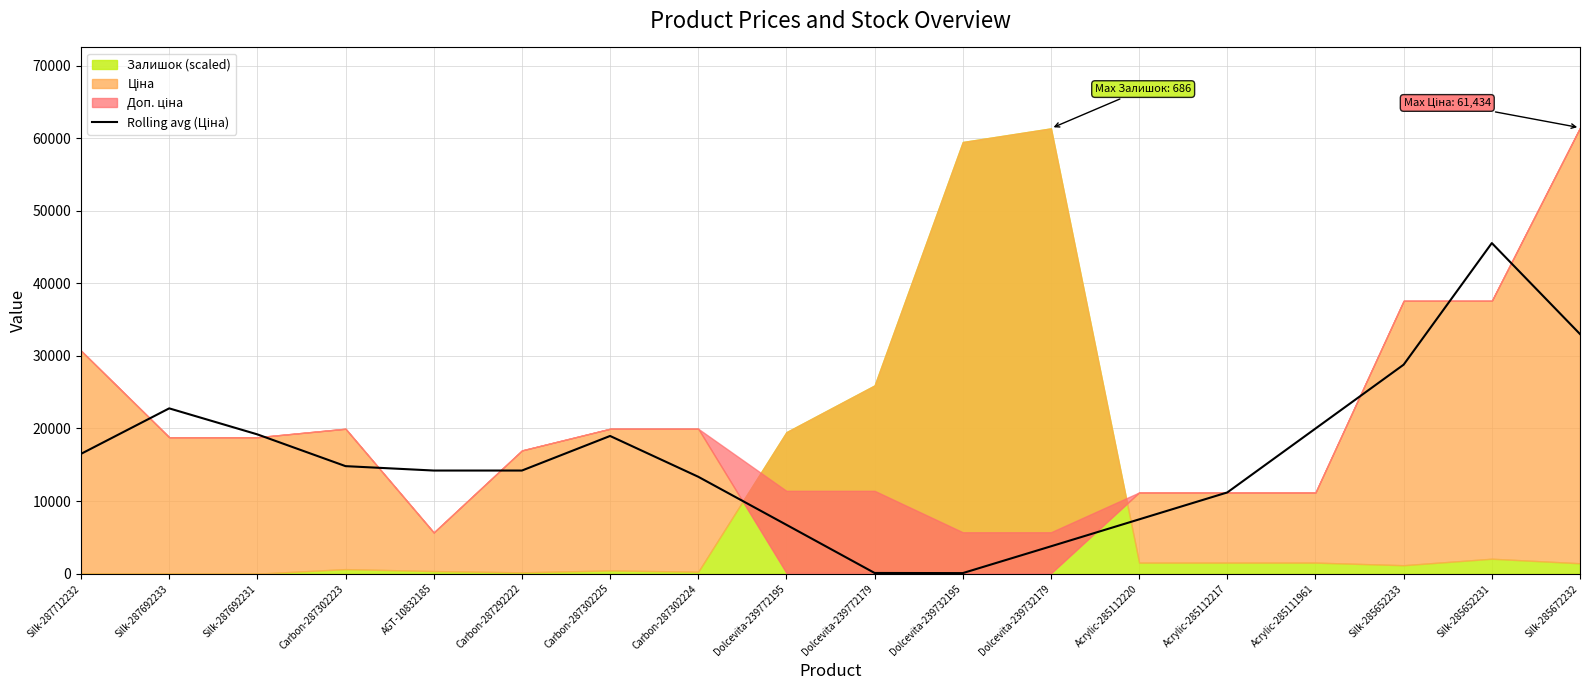

Rank the categories by value from lowest to highest.

Dolcevita-239732195, Dolcevita-239772179, Dolcevita-239732179, Dolcevita-239772195, Acrylic-285112220, Acrylic-285112217, Carbon-287302224, Carbon-287292222, AGT-10832185, Carbon-287302223, Silk-287712232, Carbon-287302225, Silk-287692231, Acrylic-285111961, Silk-287692233, Silk-285652233, Silk-285672232, Silk-285652231